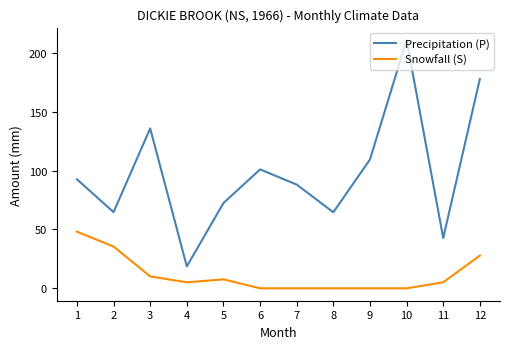

At 11, list the series in order from largest to smallest.

Precipitation (P), Snowfall (S)